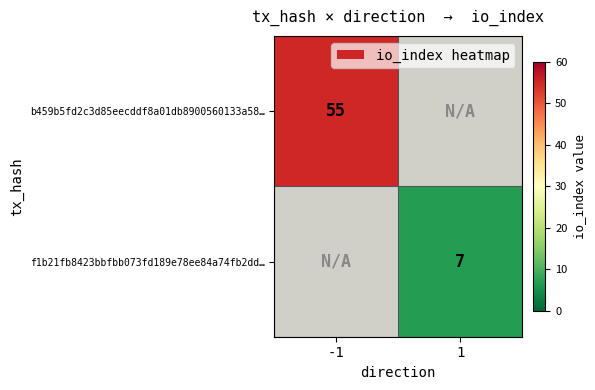

Is it true that f1b21fb8423bbfbb073fd189e78ee84a74fb2dd… equals 7 at 1?

True